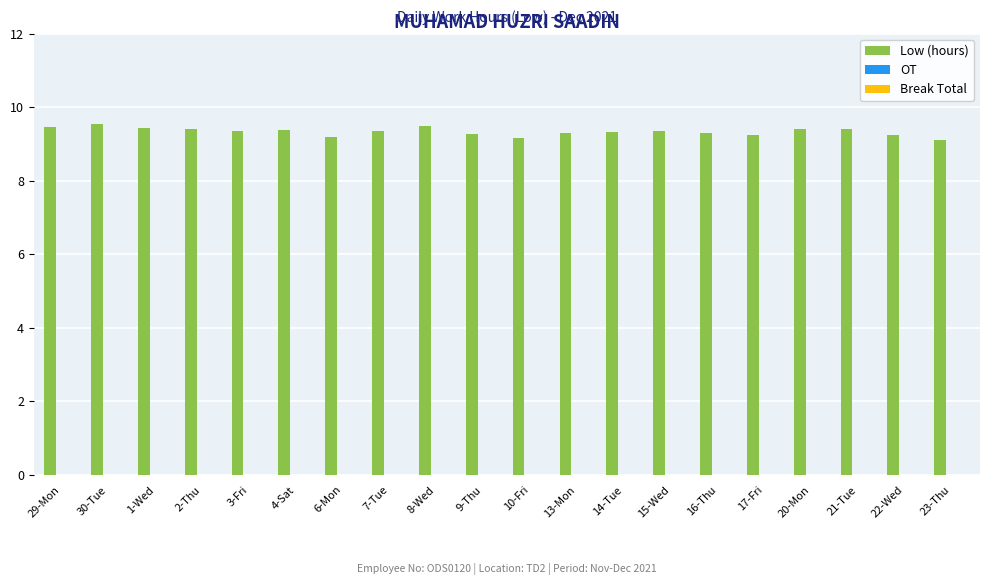

What is the sum of all values?

186.7